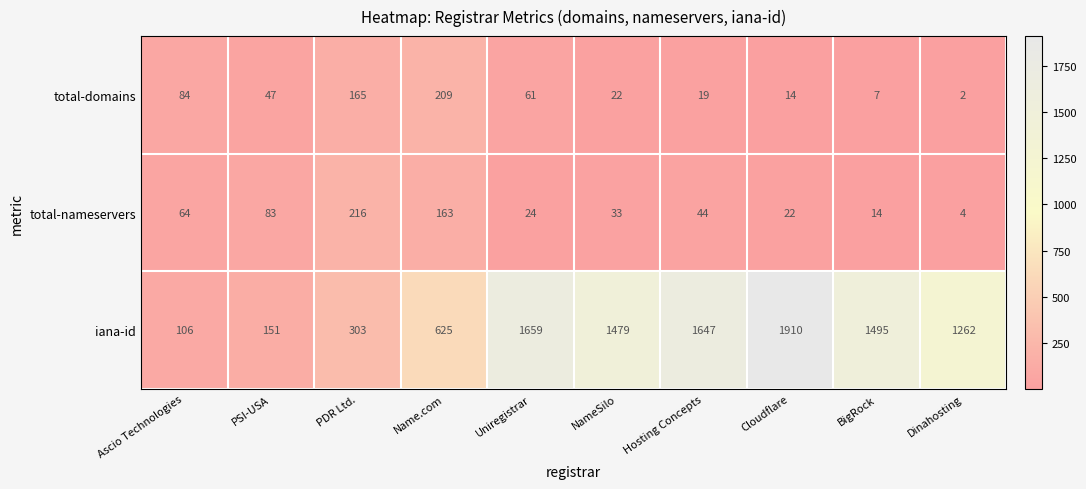

Reading left to right, transcribe all the data shown in this chart.

total-domains: 84	47	165	209	61	22	19	14	7	2
total-nameservers: 64	83	216	163	24	33	44	22	14	4
iana-id: 106	151	303	625	1659	1479	1647	1910	1495	1262